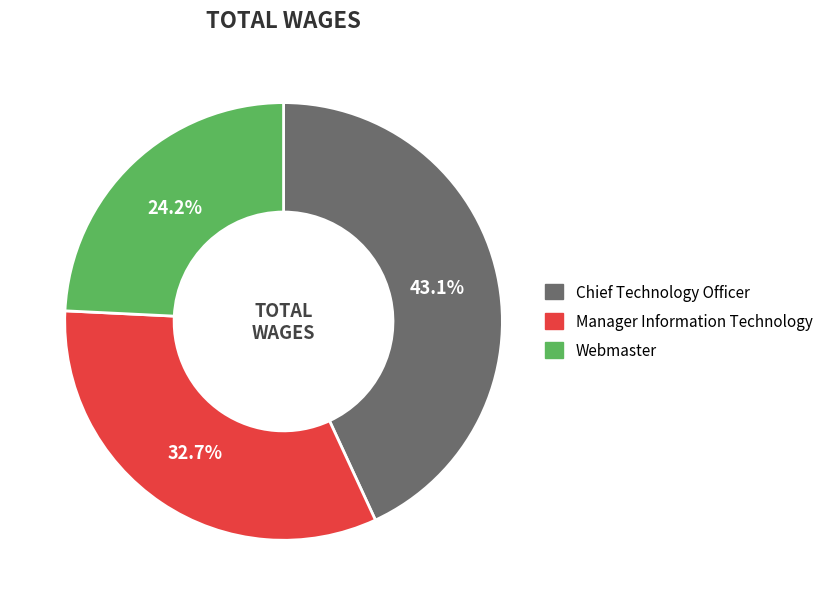

Combined, do Chief Technology Officer and Manager Information Technology account for over 50%?

Yes